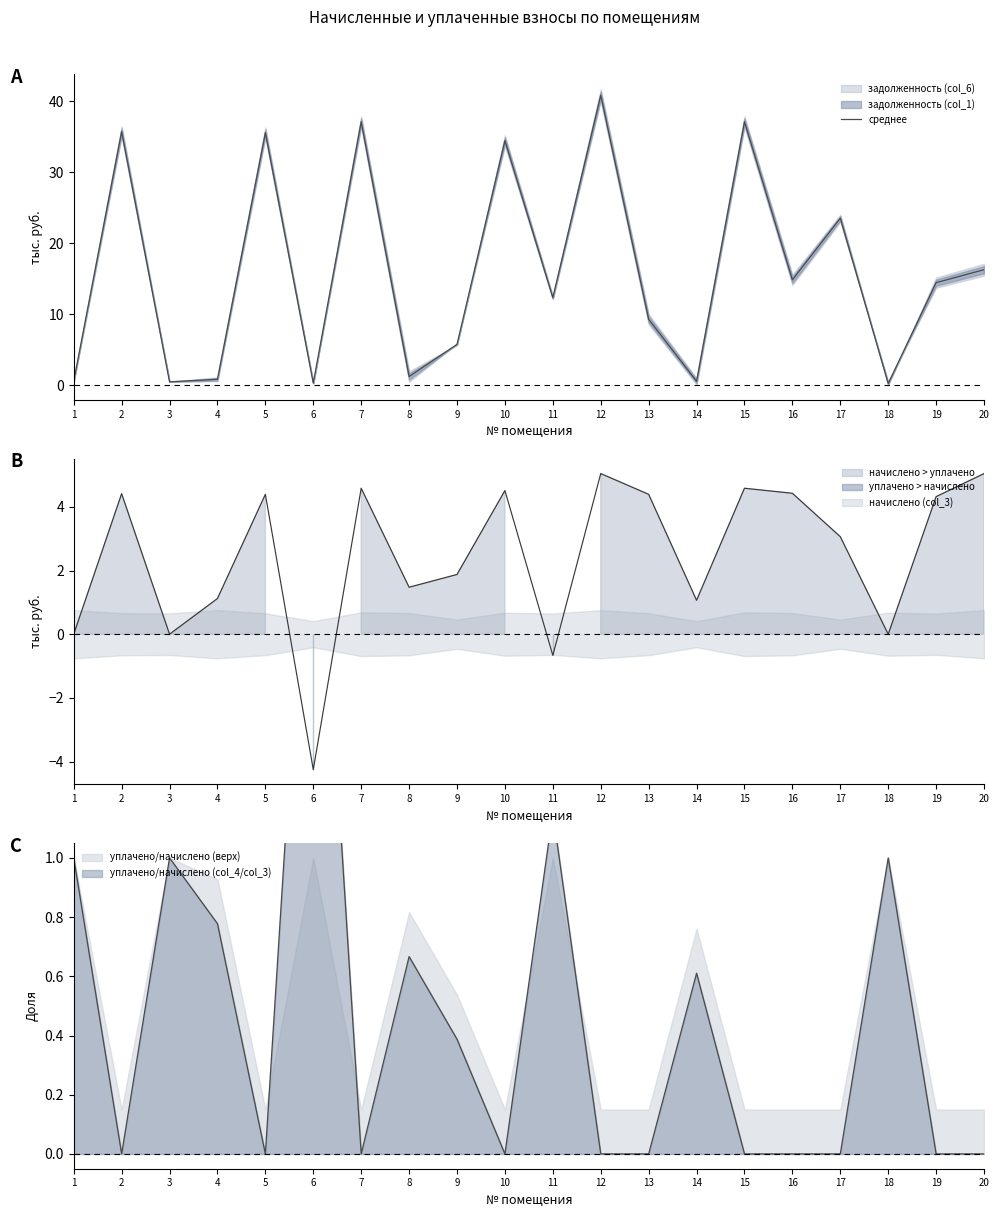

The value at 13 is 12.9. True or false?

False